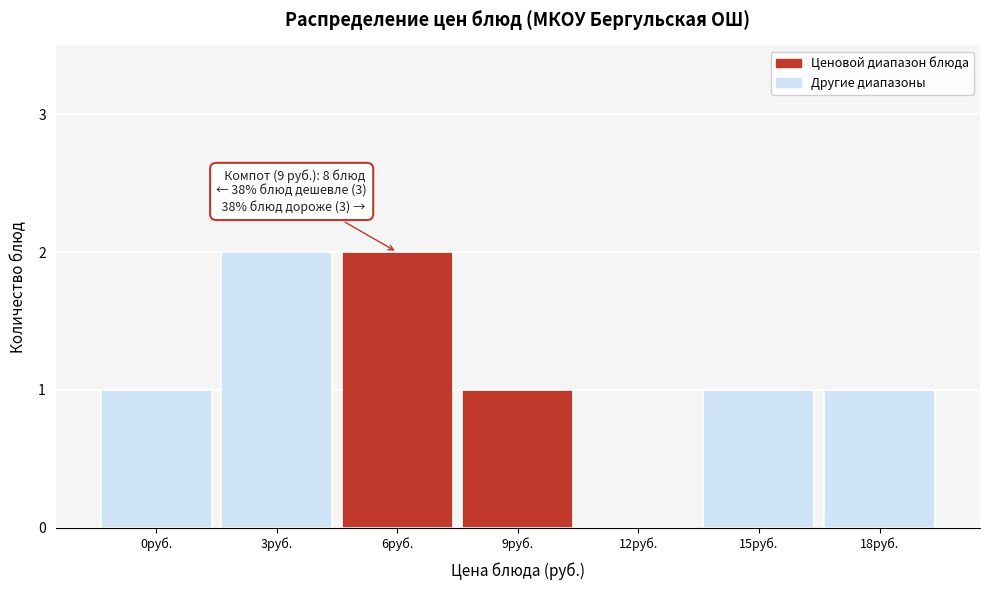

Reading left to right, transcribe all the data shown in this chart.

0руб.=1	3руб.=2	6руб.=2	9руб.=1	12руб.=0	15руб.=1	18руб.=1